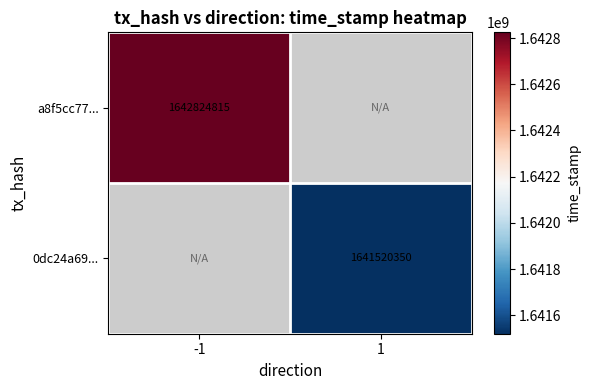

The value of 0dc24a69... at 1 is 2379657268. True or false?

False